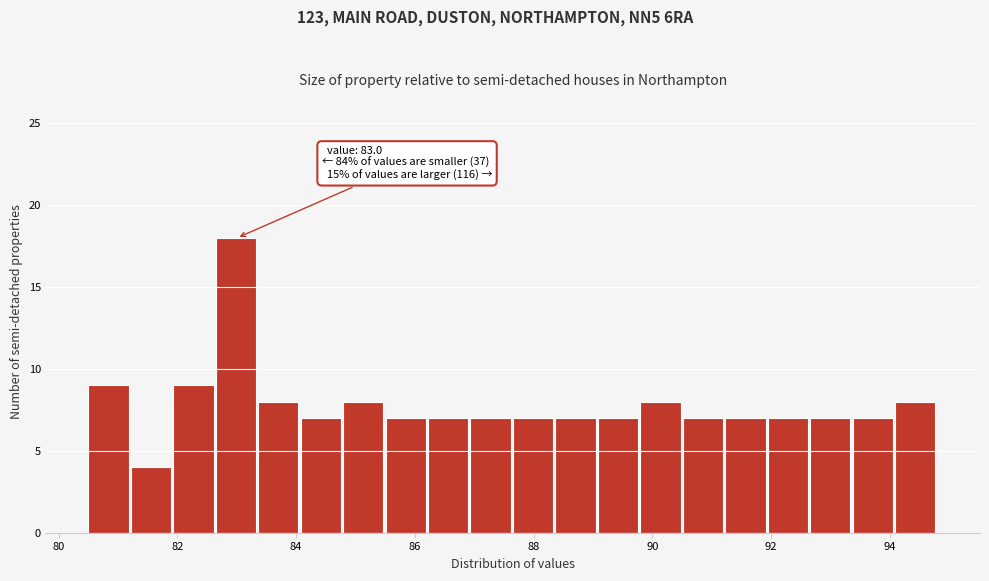

Around what value on the x-axis is the tallest bar? Give the approximate position of its centre, as read against the axis.

83.0